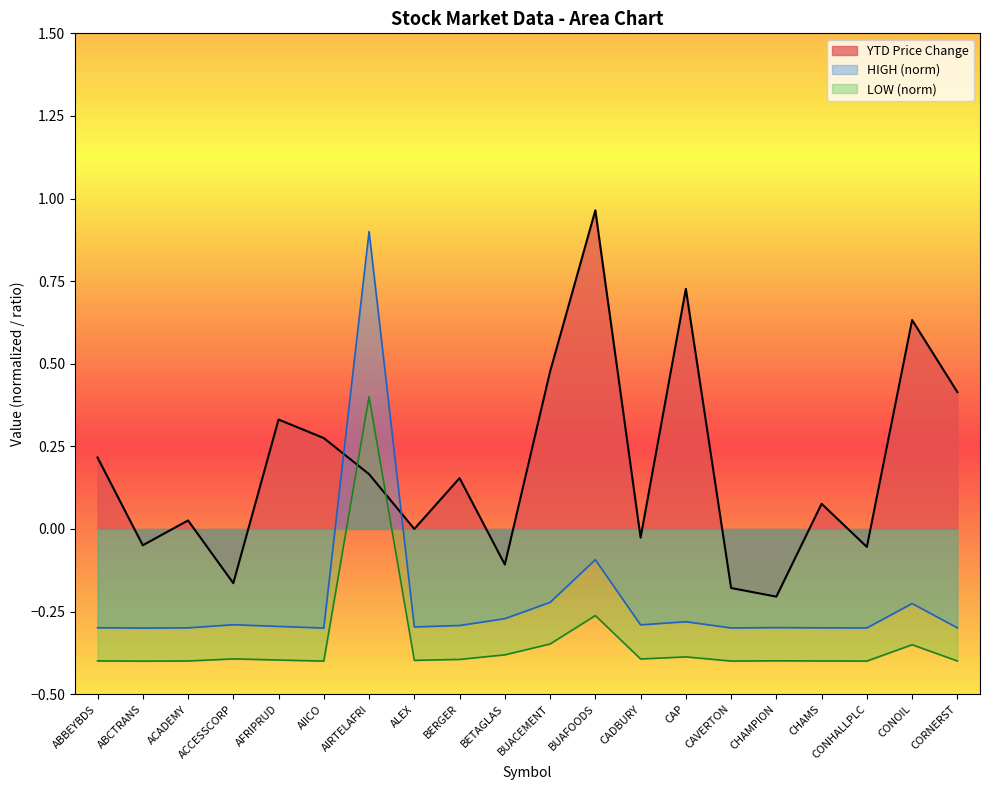

True or false: HIGH and YTD Price Change cross at least once.

True